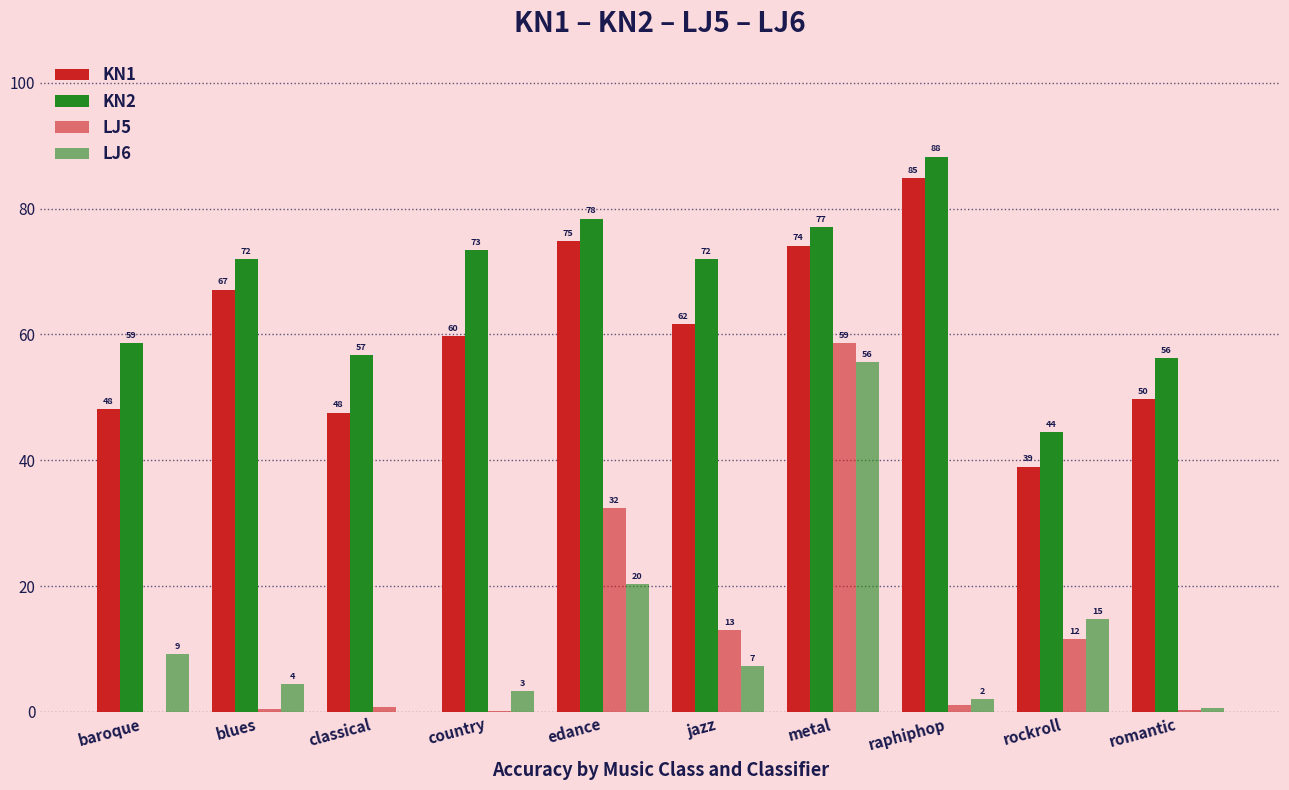

Does the chart contain stacked bars?

No